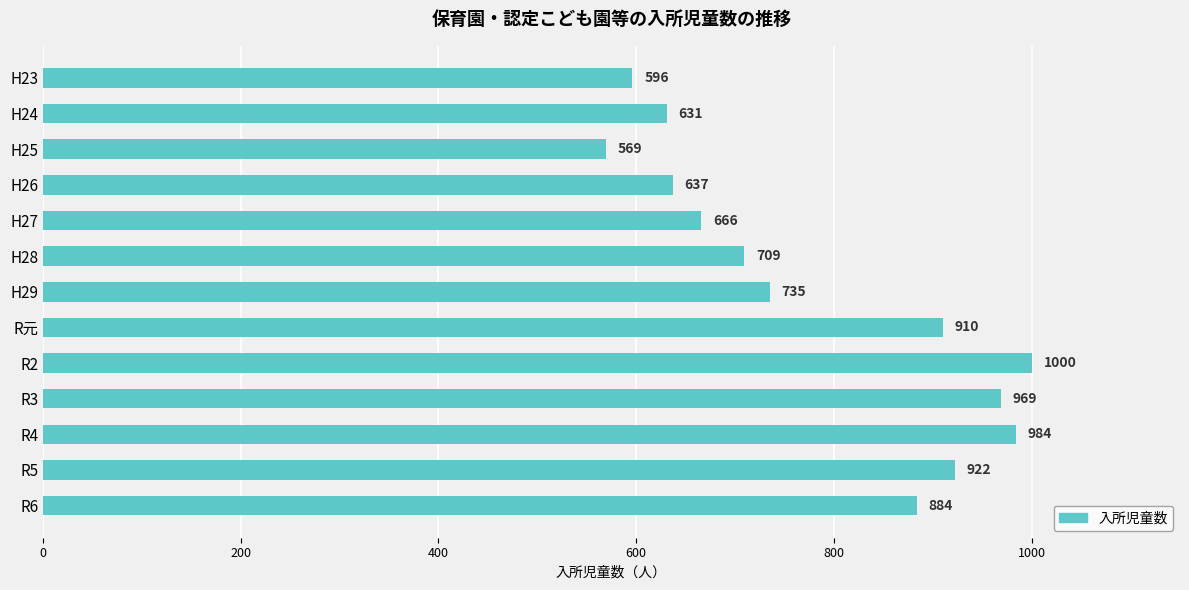

Between H29 and R6, which is larger?

R6